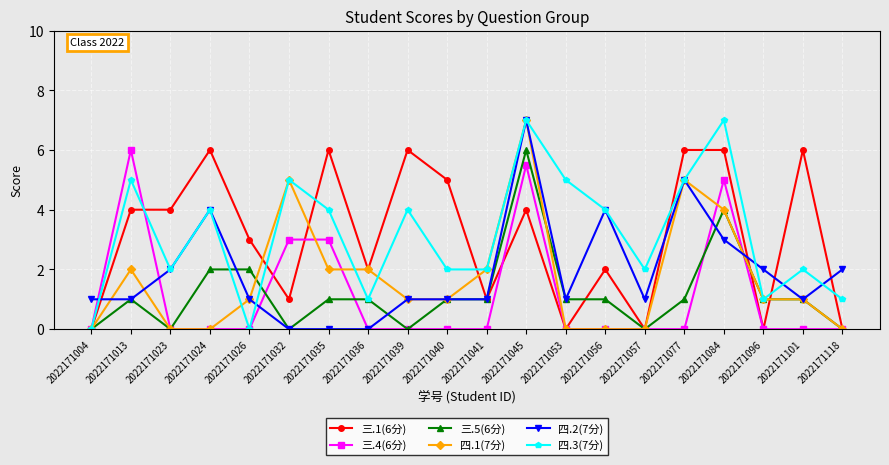

What are all the series names shown in the legend?

三.1(6分), 三.4(6分), 三.5(6分), 四.1(7分), 四.2(7分), 四.3(7分)